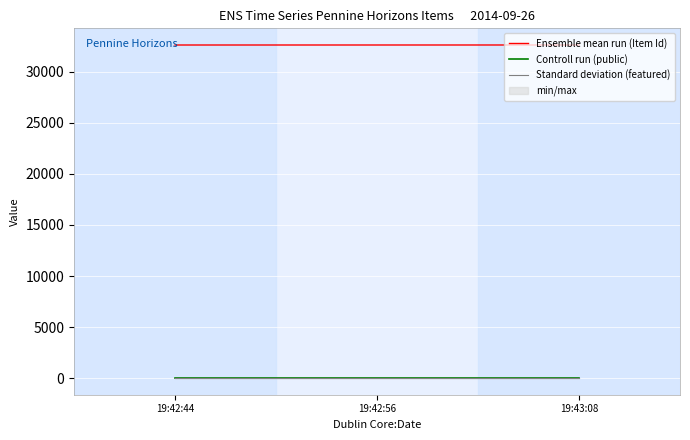

Which series changed the most between 19:42:44 and 19:42:56?

Ensemble mean run (Item Id)